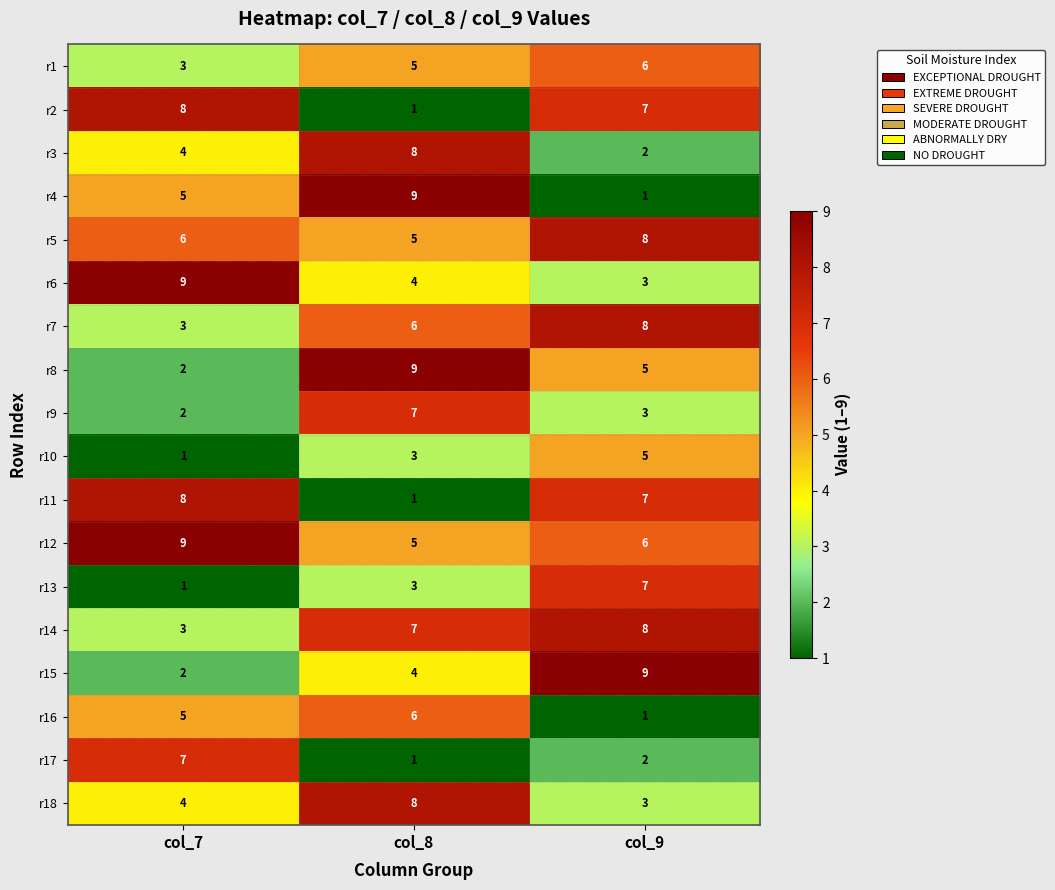

Which series has the widest spread of values?

r4